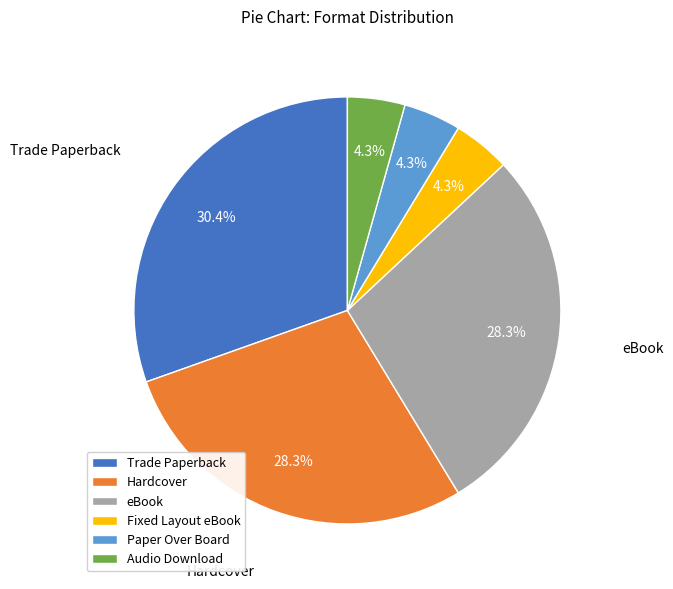

Is there a majority slice in this chart?

No